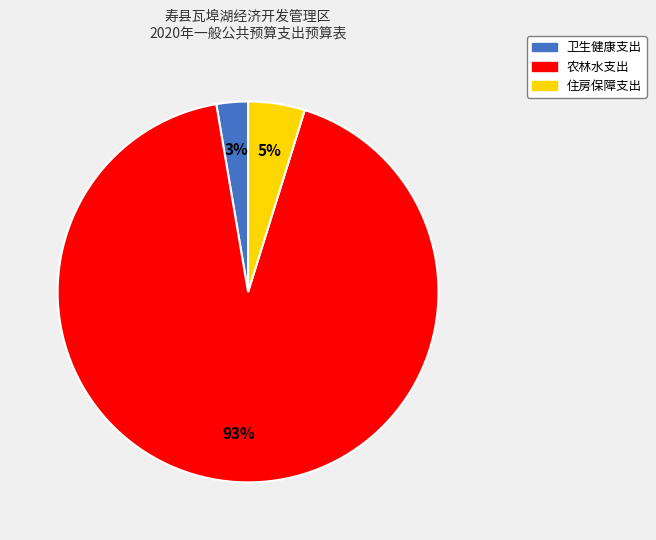

To the nearest percent, what portion does 卫生健康支出 represent?

3%